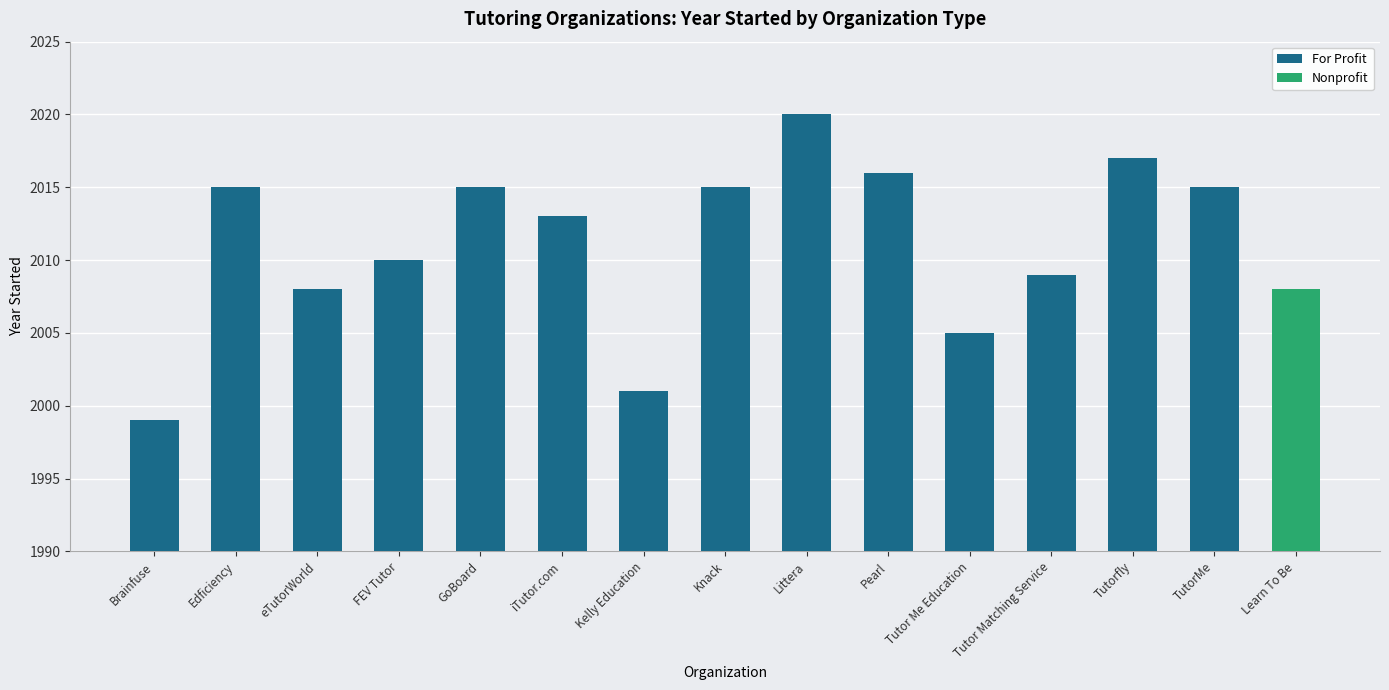

What is the difference between the second highest and minimum values?

18